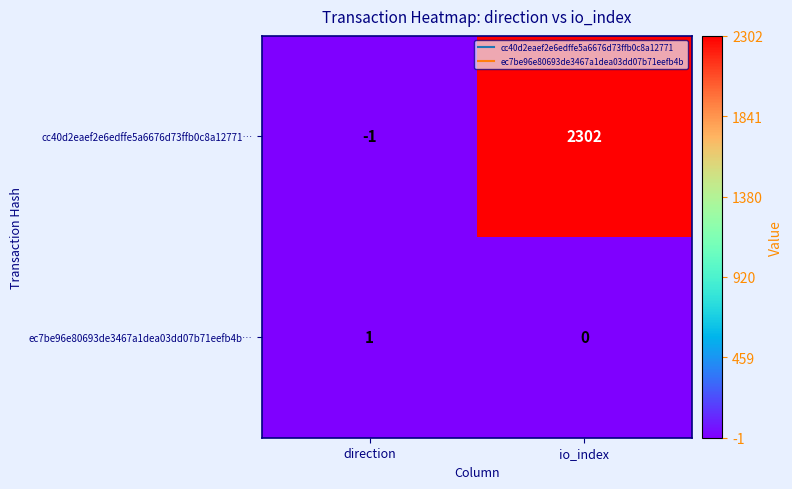

At which category does the chart reach its peak across all series?

io_index